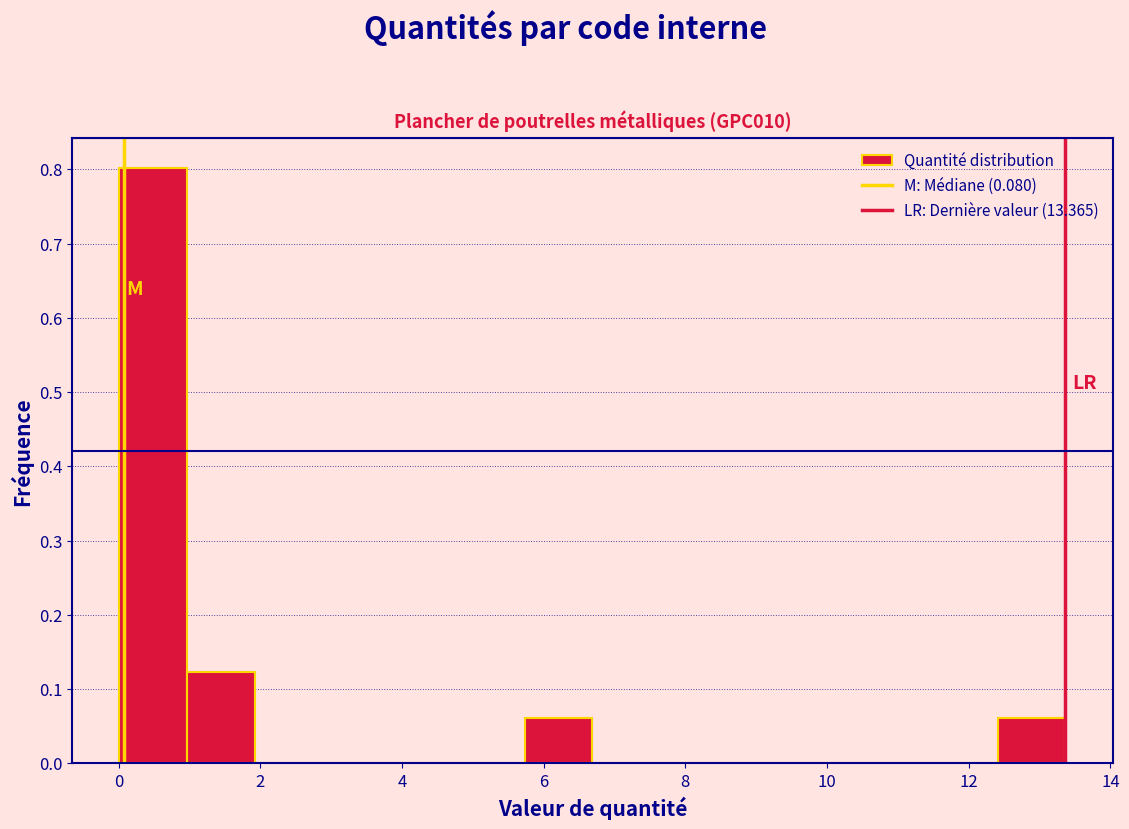

Which range on the x-axis has the tallest bar?

0.0 to 1.0